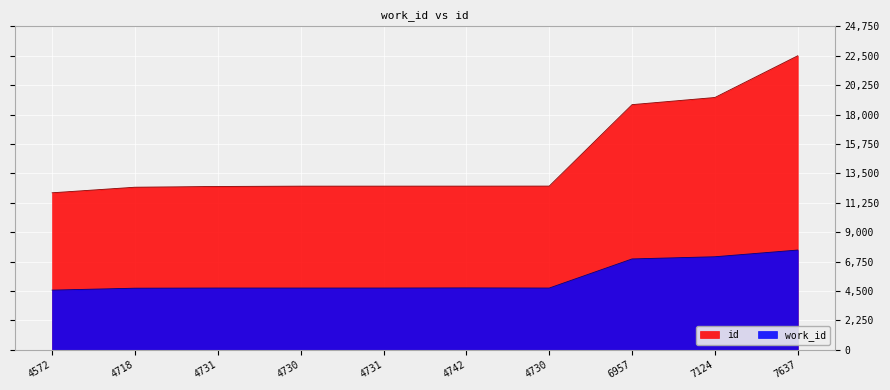

What is the value of the id point at the 6th from the left?

12526